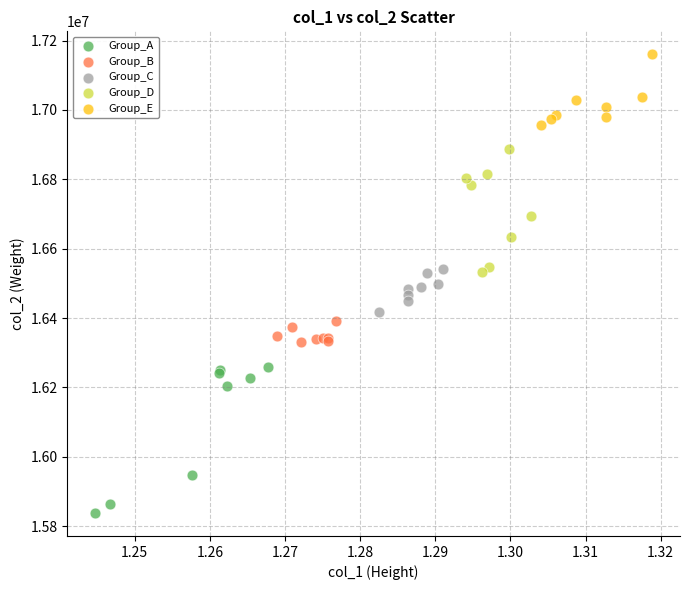

Which series reaches the minimum Y coordinate?

Group_A